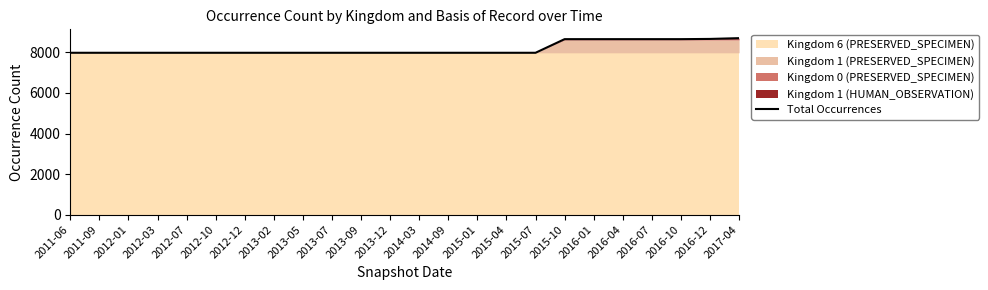

True or false: the data shows 7983 at 2013-02.

True